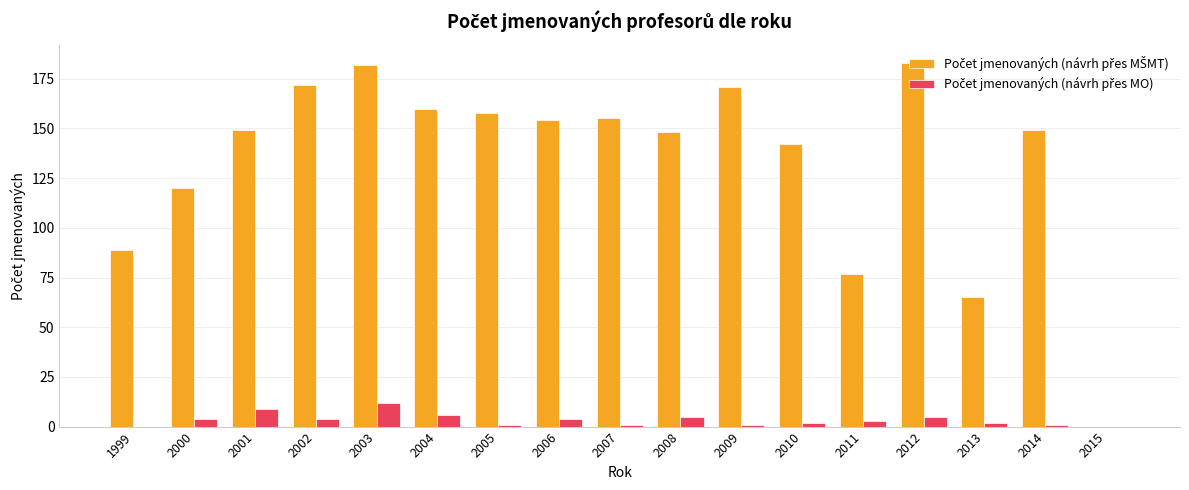

What is the maximum value shown in the chart?

183